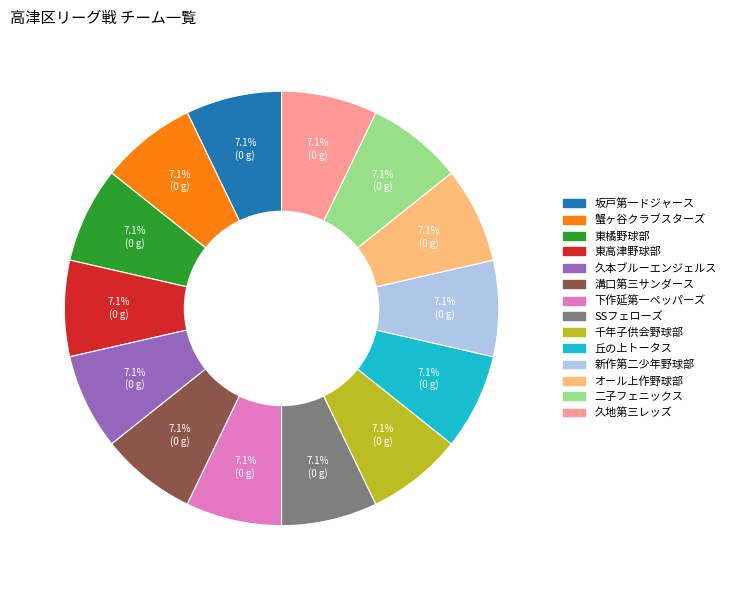

To the nearest percent, what portion does 二子フェニックス represent?

7%